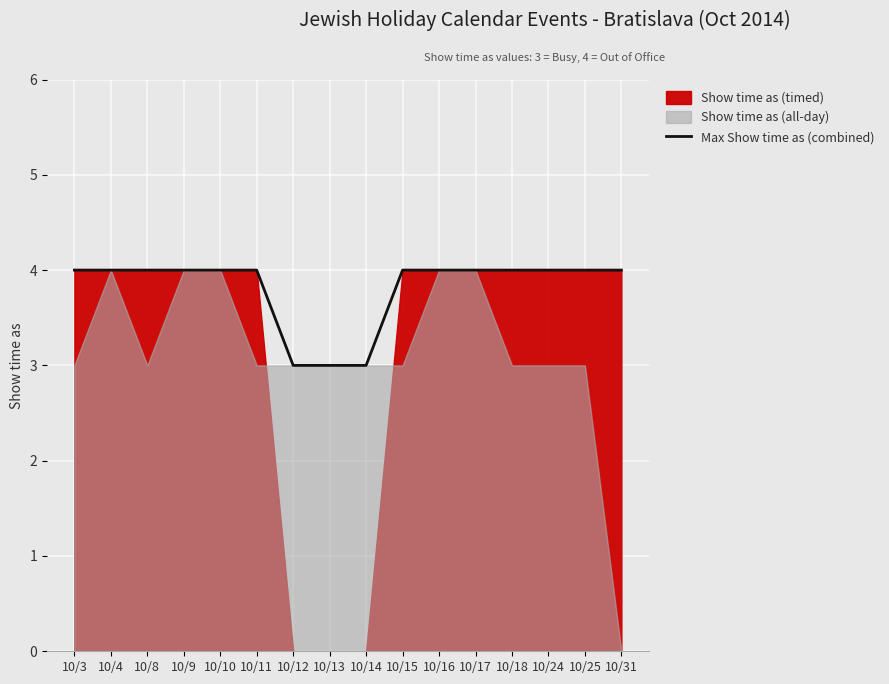

What is the sum of the values at 10/31 and 10/24?

8